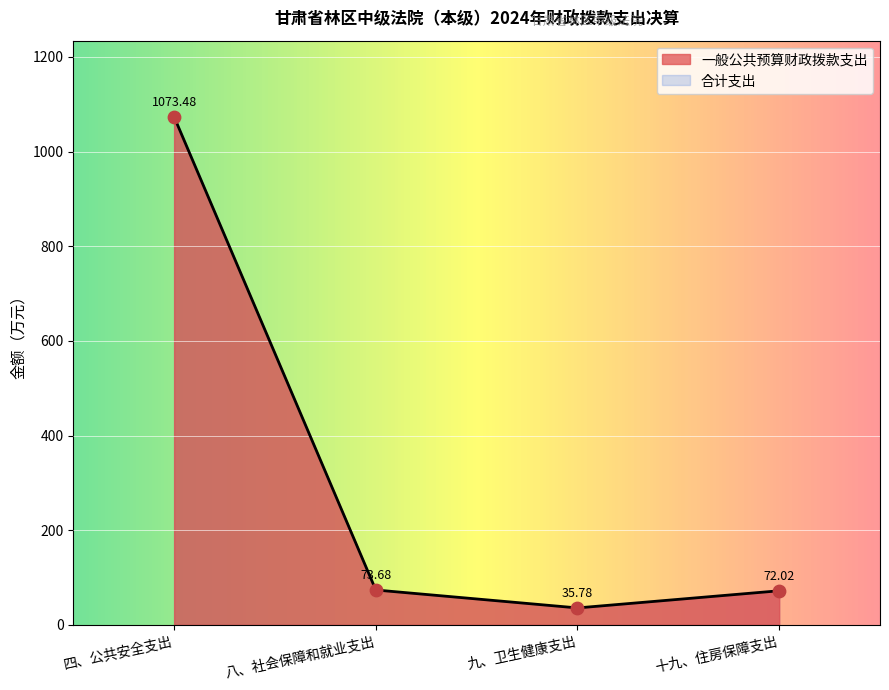

What is the total value across all series at 四、公共安全支出?

2147.0